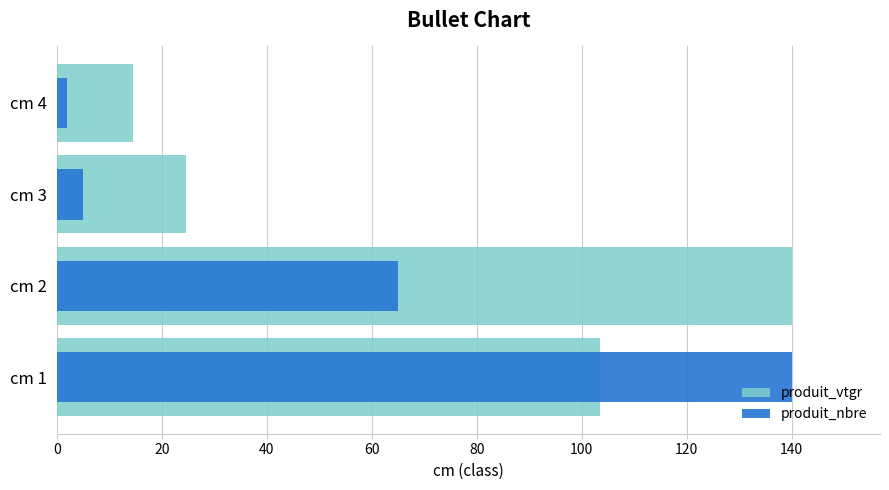

What is the difference between the maximum and minimum values in the produit_vtgr series?

125.5